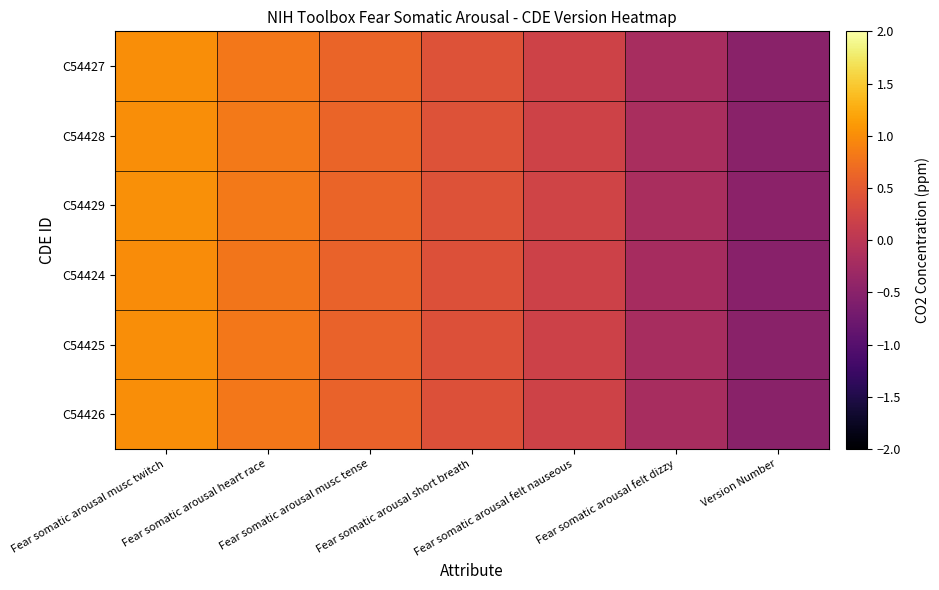

Reading right to left, list all the values displayed in this chart.

C54427: Version Number=-0.5	Fear somatic arousal felt dizzy=-0.2	Fear somatic arousal felt nauseous=0.2	Fear somatic arousal short breath=0.4	Fear somatic arousal musc tense=0.6	Fear somatic arousal heart race=0.8	Fear somatic arousal musc twitch=1.0
C54428: Version Number=-0.5	Fear somatic arousal felt dizzy=-0.2	Fear somatic arousal felt nauseous=0.2	Fear somatic arousal short breath=0.4	Fear somatic arousal musc tense=0.6	Fear somatic arousal heart race=0.8	Fear somatic arousal musc twitch=1.0
C54429: Version Number=-0.5	Fear somatic arousal felt dizzy=-0.2	Fear somatic arousal felt nauseous=0.2	Fear somatic arousal short breath=0.4	Fear somatic arousal musc tense=0.6	Fear somatic arousal heart race=0.8	Fear somatic arousal musc twitch=1.0
C54424: Version Number=-0.5	Fear somatic arousal felt dizzy=-0.2	Fear somatic arousal felt nauseous=0.2	Fear somatic arousal short breath=0.4	Fear somatic arousal musc tense=0.6	Fear somatic arousal heart race=0.8	Fear somatic arousal musc twitch=1.0
C54425: Version Number=-0.5	Fear somatic arousal felt dizzy=-0.2	Fear somatic arousal felt nauseous=0.2	Fear somatic arousal short breath=0.4	Fear somatic arousal musc tense=0.6	Fear somatic arousal heart race=0.8	Fear somatic arousal musc twitch=1.0
C54426: Version Number=-0.5	Fear somatic arousal felt dizzy=-0.2	Fear somatic arousal felt nauseous=0.2	Fear somatic arousal short breath=0.4	Fear somatic arousal musc tense=0.6	Fear somatic arousal heart race=0.8	Fear somatic arousal musc twitch=1.0